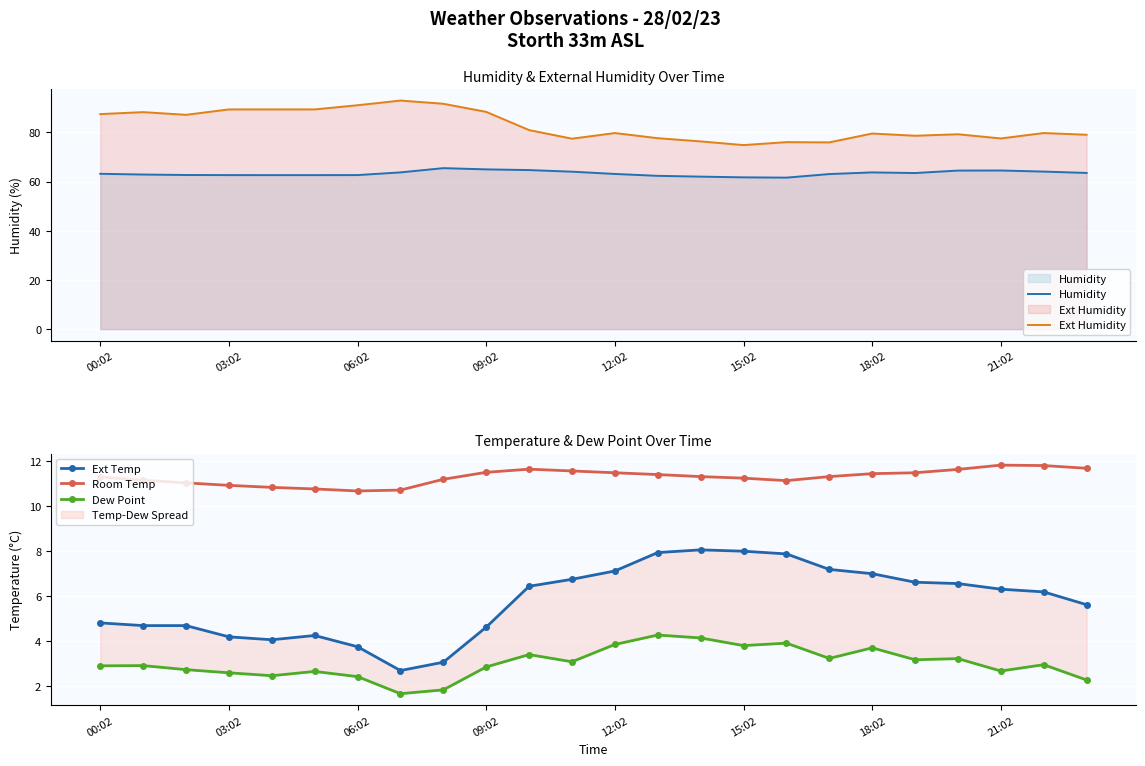

What is the lowest value of the Room Temp series?

10.7